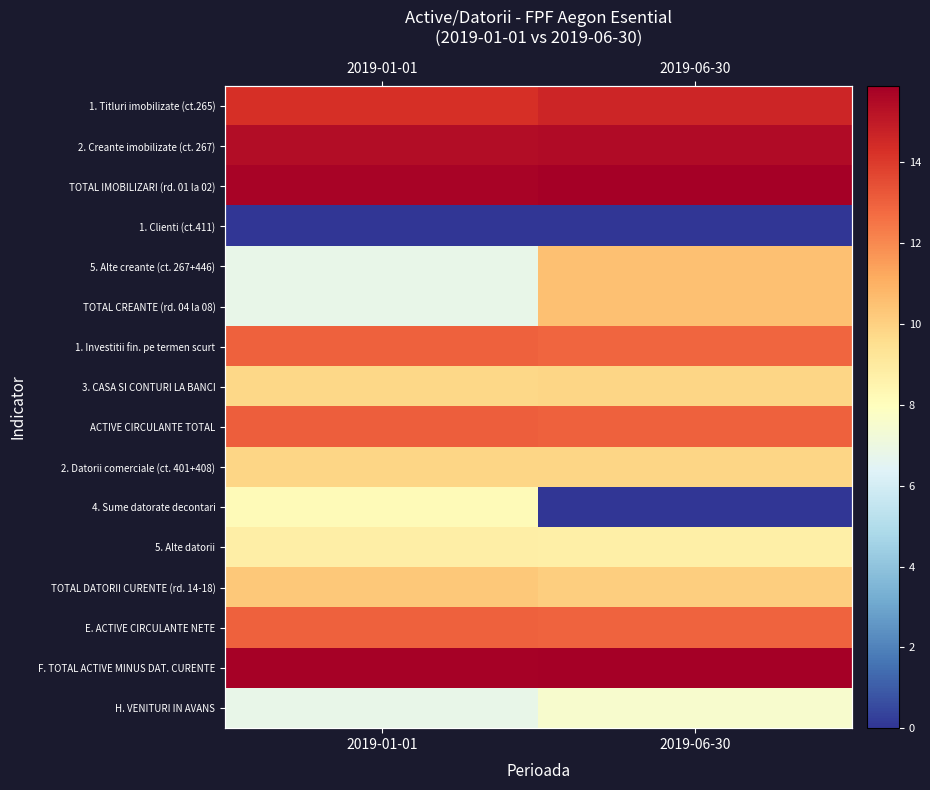

What is the sum of the 1. Titluri imobilizate (ct.265) values at 2019-06-30 and 2019-01-01?

29.0